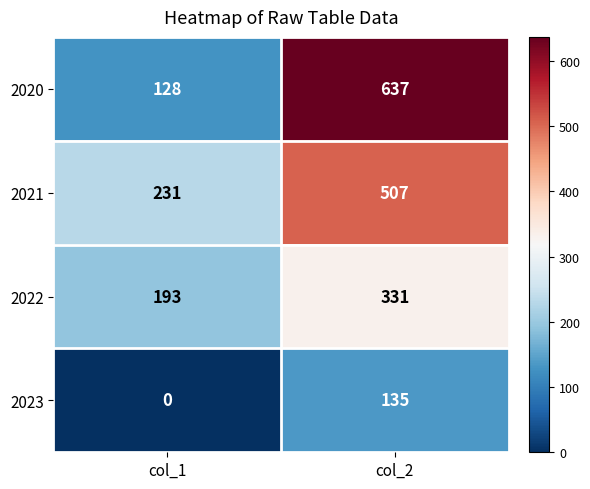

At which category is the sum across all series the highest?

col_2